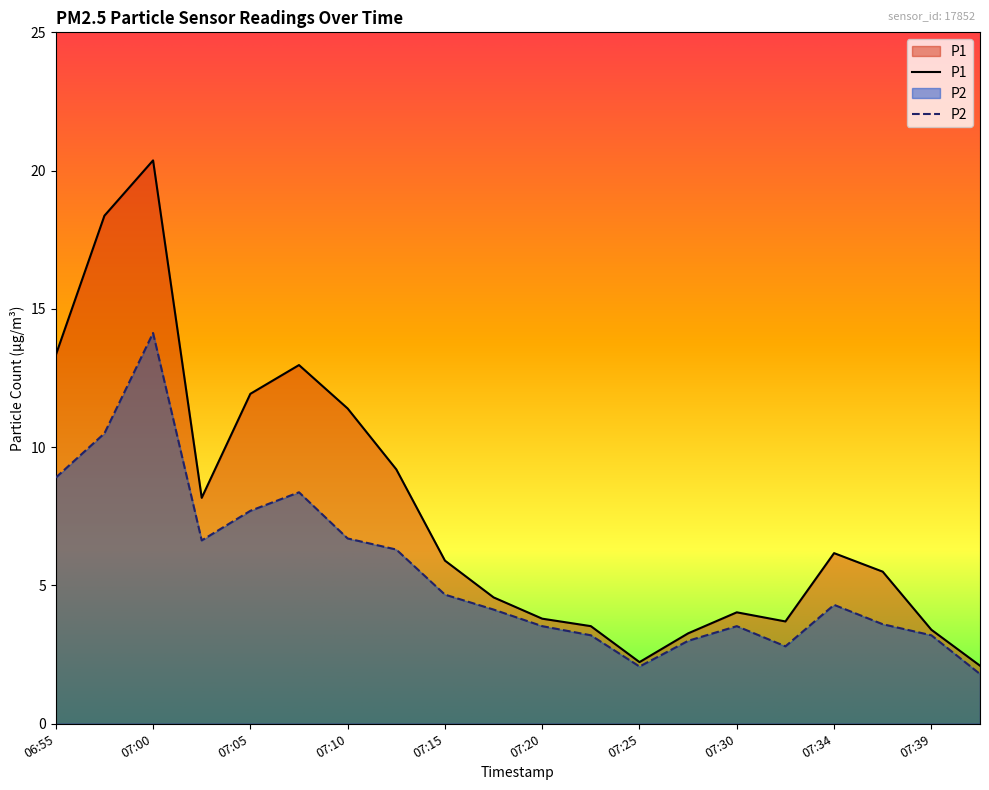

Count the number of categories in the chart.

20